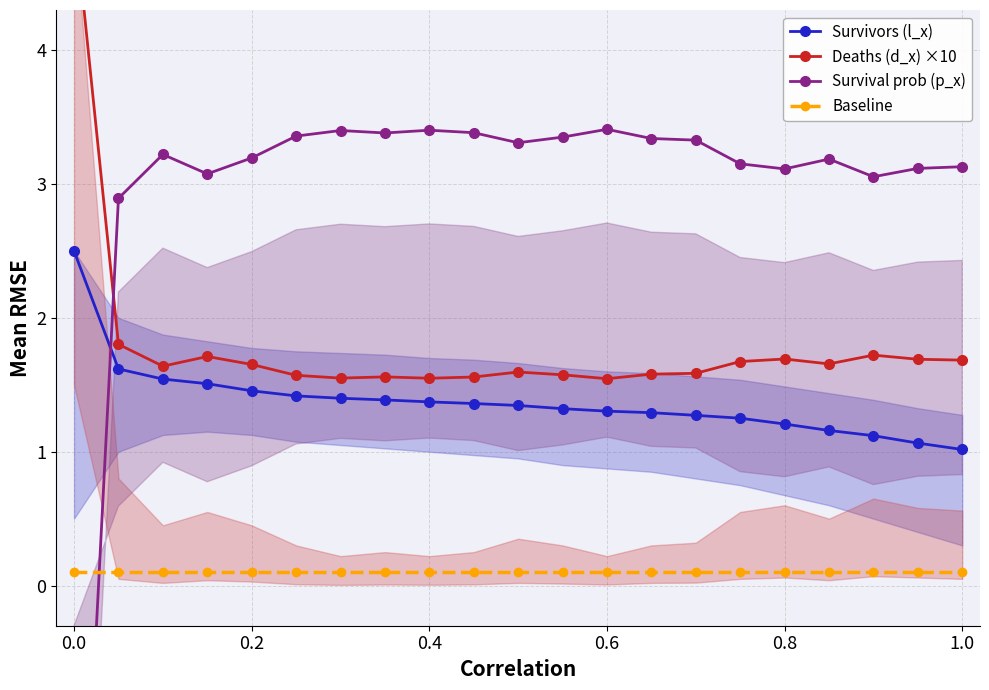

True or false: Survivors (l_x) and Baseline intersect in this chart.

False